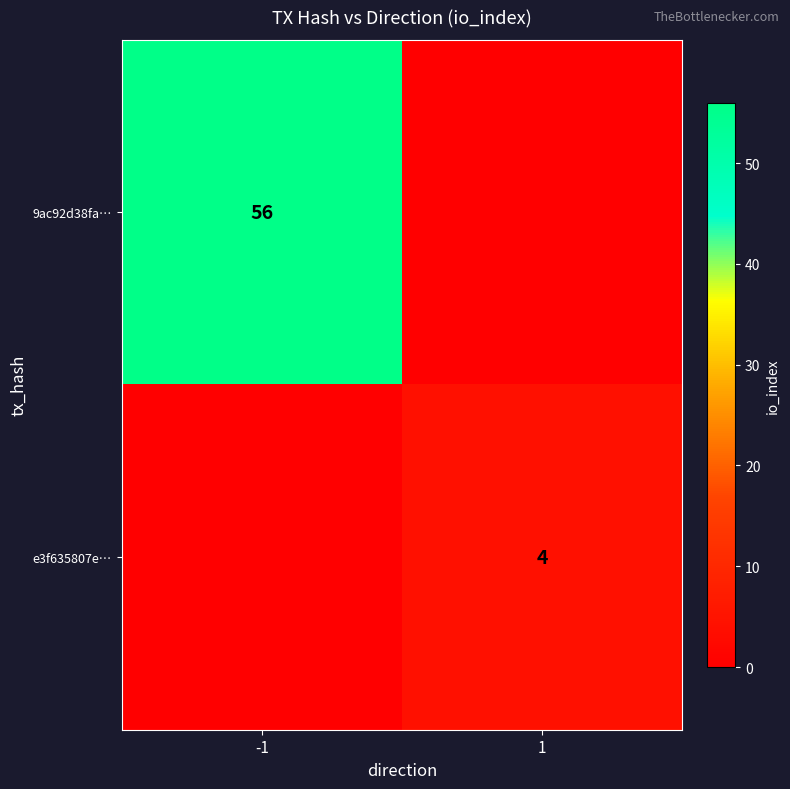

Is it true that e3f635807e… equals 7 at 1?

False